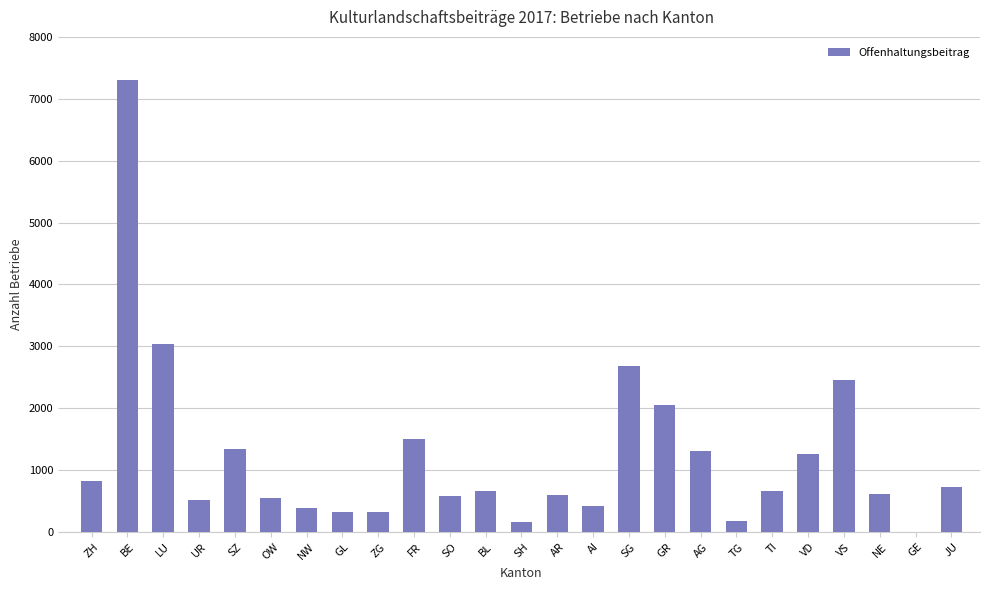

Are the bars grouped side by side (vs. stacked)?

No